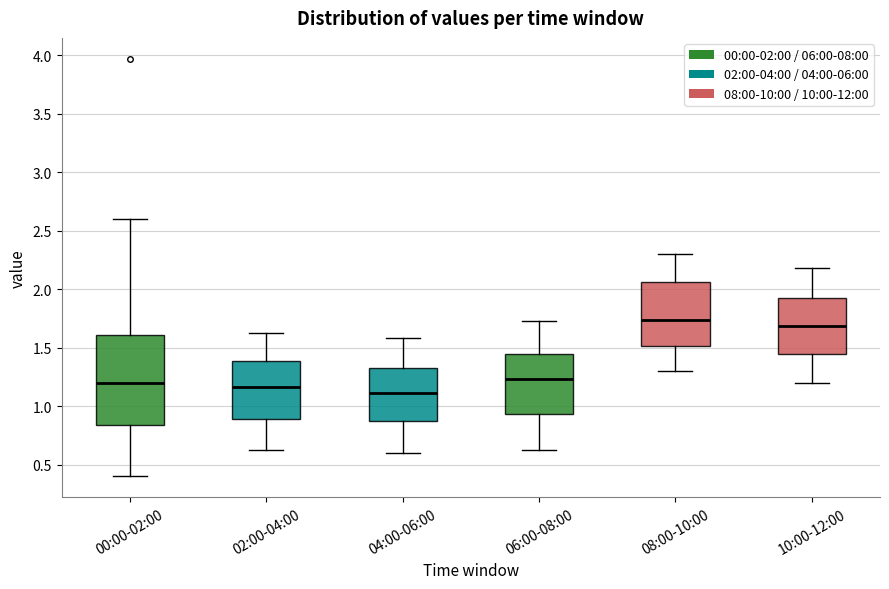

Reading left to right, read every box against the y-axis: the position of its median line, the range the box covers, and the ends of its whiskers. The values are not printed on the chart, so give them approximately, as read against the axis.

00:00-02:00: median 1.20, box 0.85 to 1.60, whiskers 0.40 to 2.60
02:00-04:00: median 1.15, box 0.90 to 1.40, whiskers 0.65 to 1.65
04:00-06:00: median 1.10, box 0.85 to 1.35, whiskers 0.60 to 1.60
06:00-08:00: median 1.25, box 0.95 to 1.45, whiskers 0.65 to 1.75
08:00-10:00: median 1.75, box 1.50 to 2.05, whiskers 1.30 to 2.30
10:00-12:00: median 1.70, box 1.45 to 1.95, whiskers 1.20 to 2.20